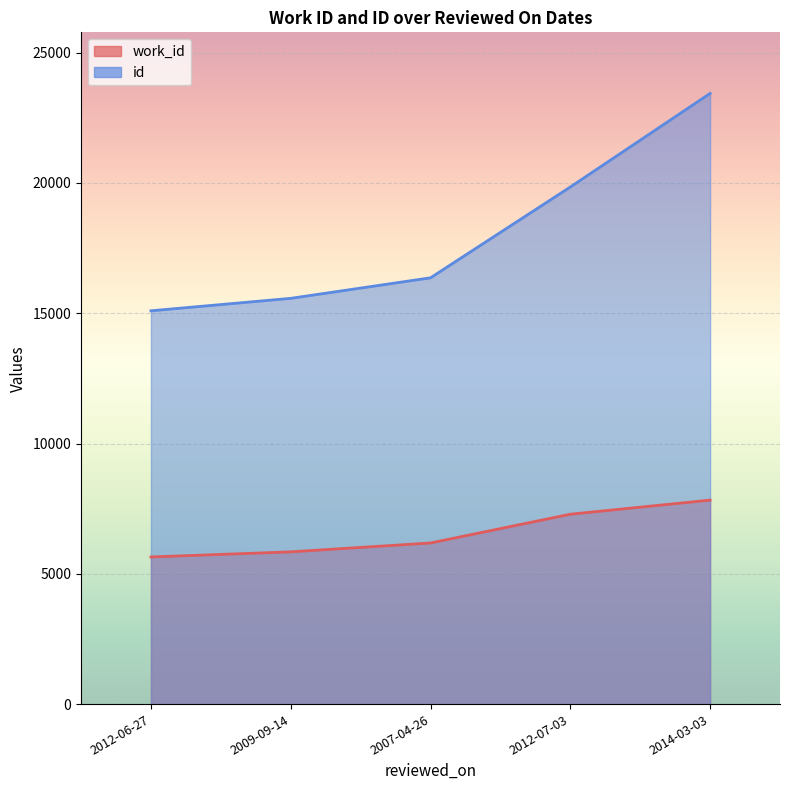

Is it true that id equals 8559 at 2014-03-03?

False